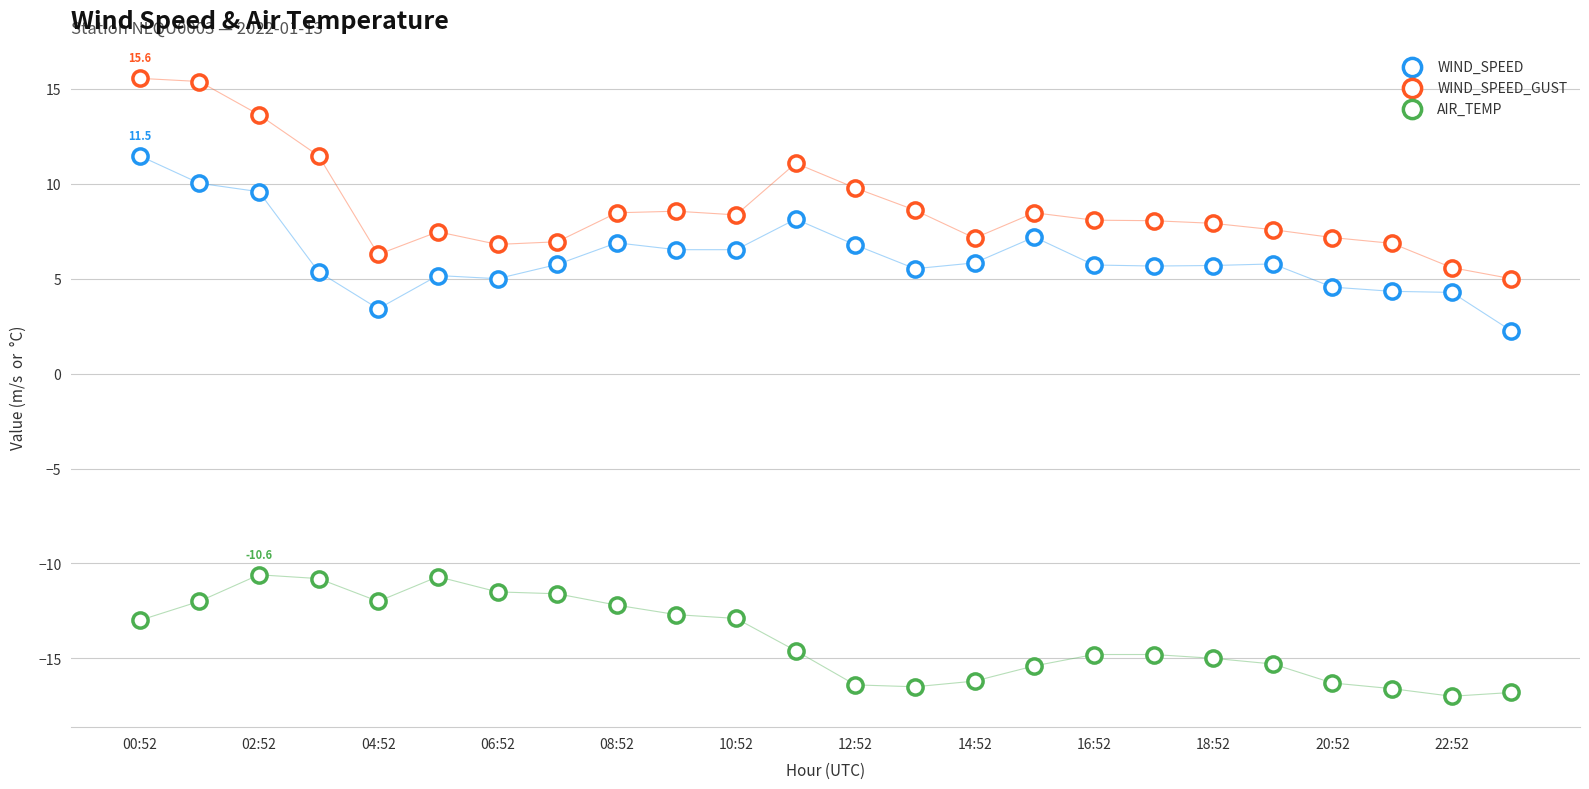

How many points are shown in the scatter plot?

72